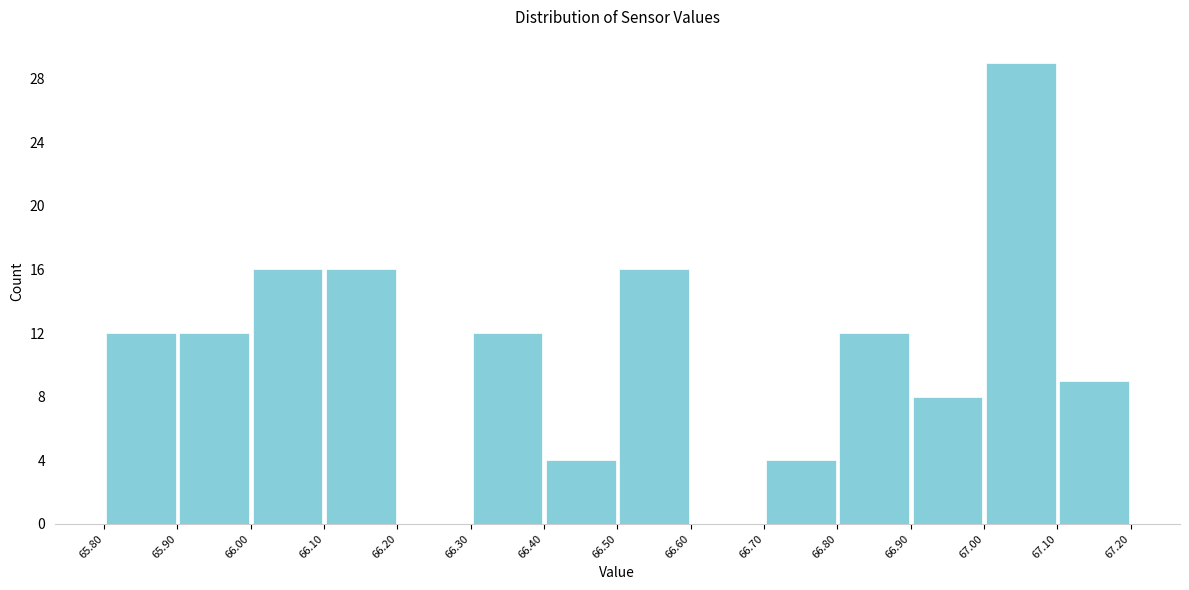

How tall is the bar that spans 65.90 to 66.00 on the x-axis? The values are not printed on the chart, so give them approximately, as read against the axis.

12